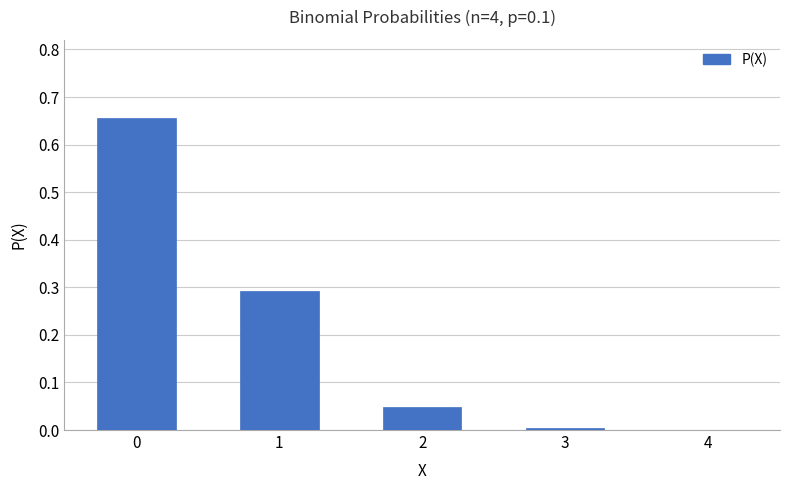

Count the number of categories in the chart.

5